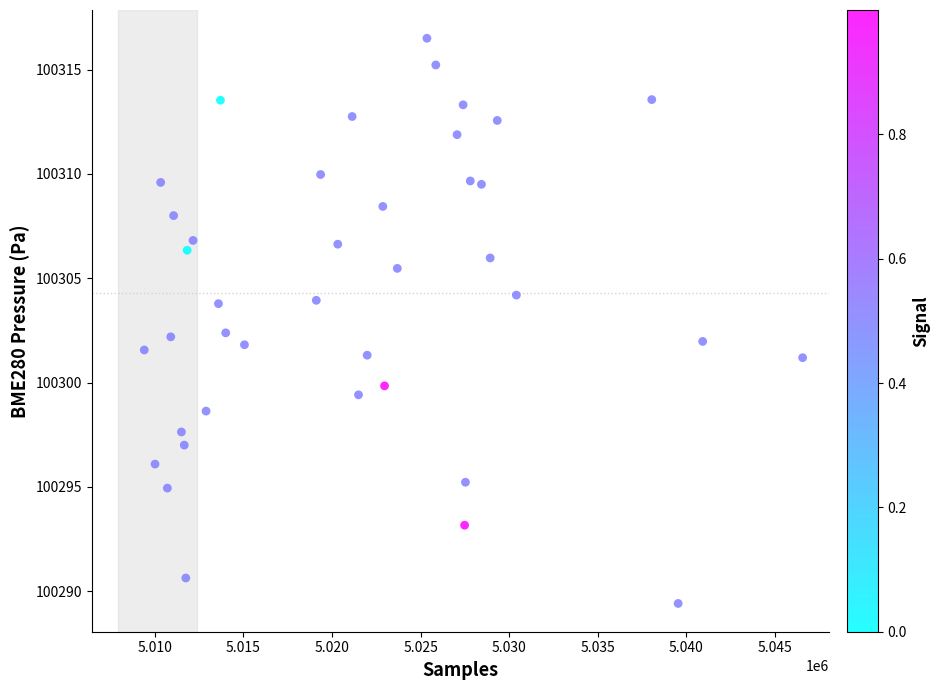

What is the range of X values (max minus min)?

37159.0